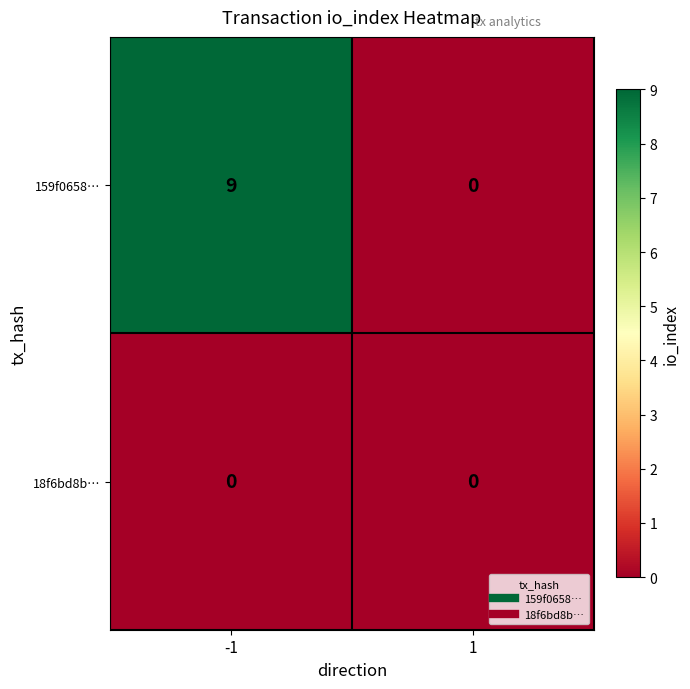

What is the greatest value displayed?

9